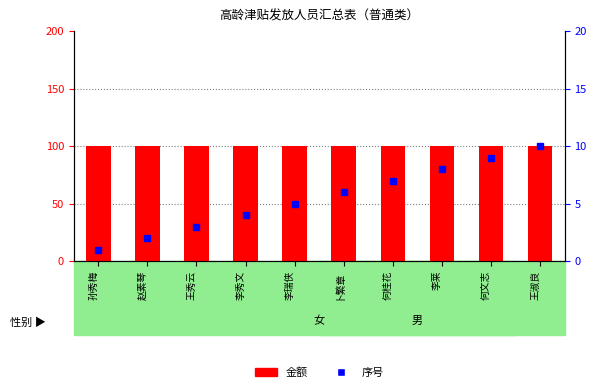

Does the chart contain any negative values?

No